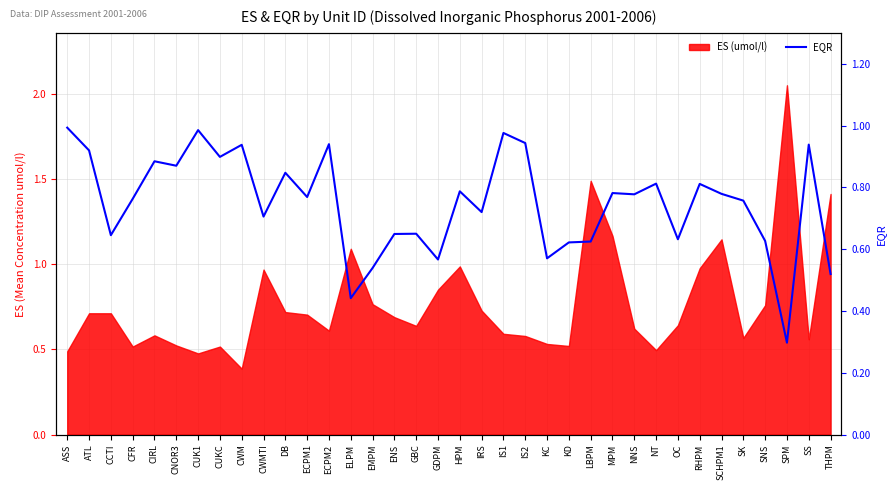

What is the label of the 25th point from the right?

ECPM1